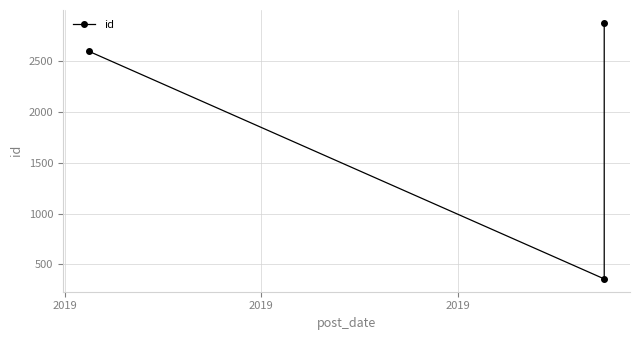

What is the sum of the values at 2019 and 2019?

2953